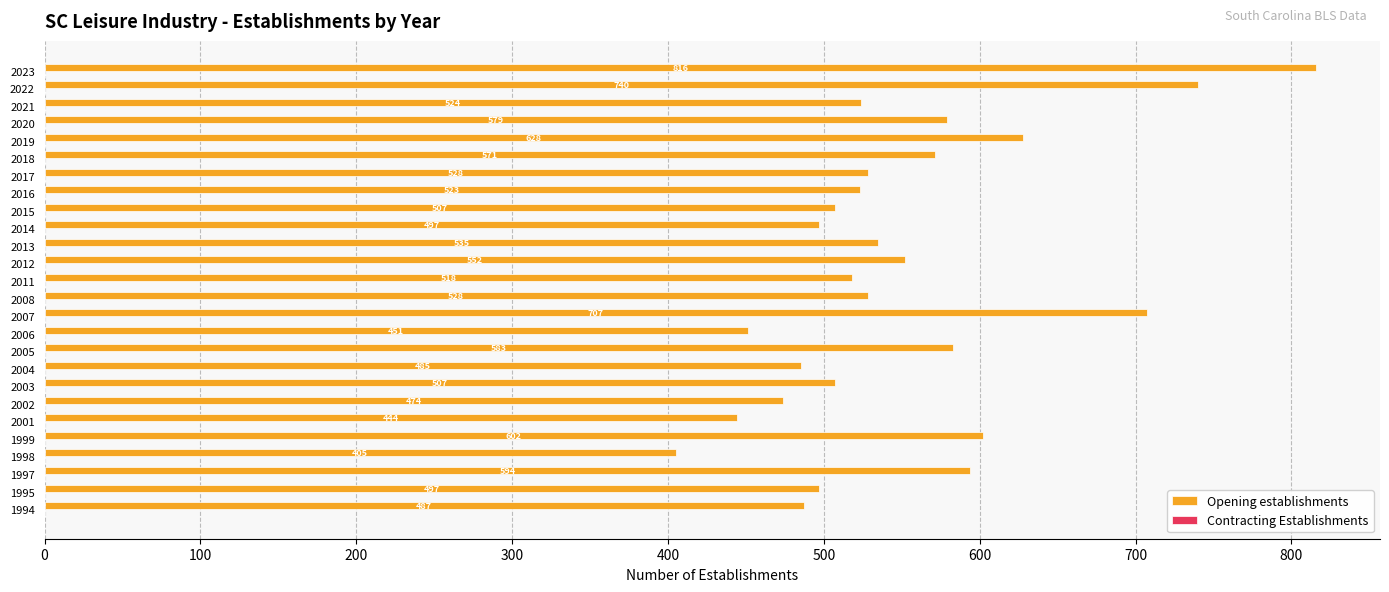

How many distinct data groups are displayed?

1